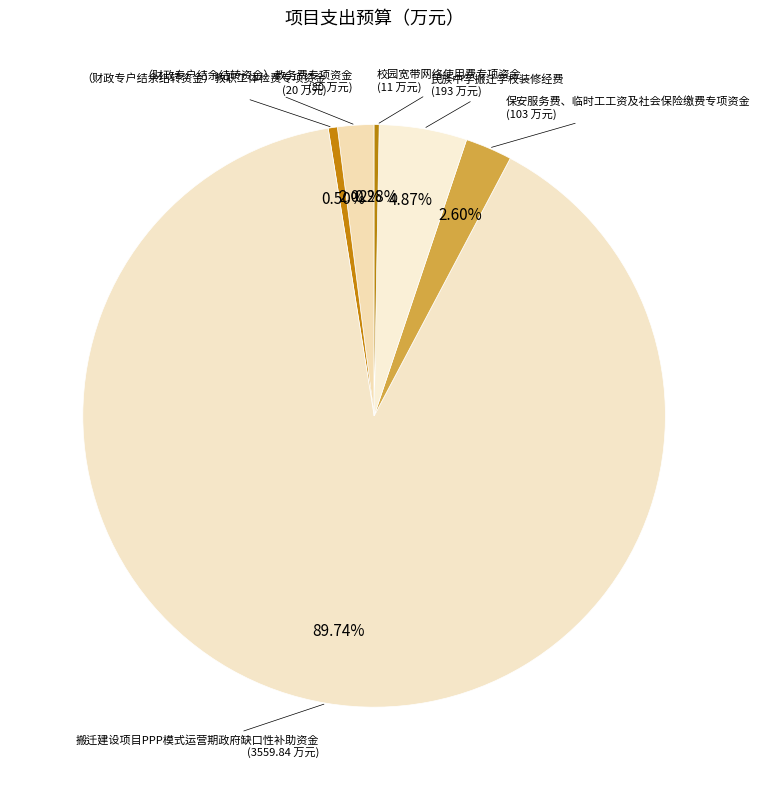

How many slices are in this pie chart?

6